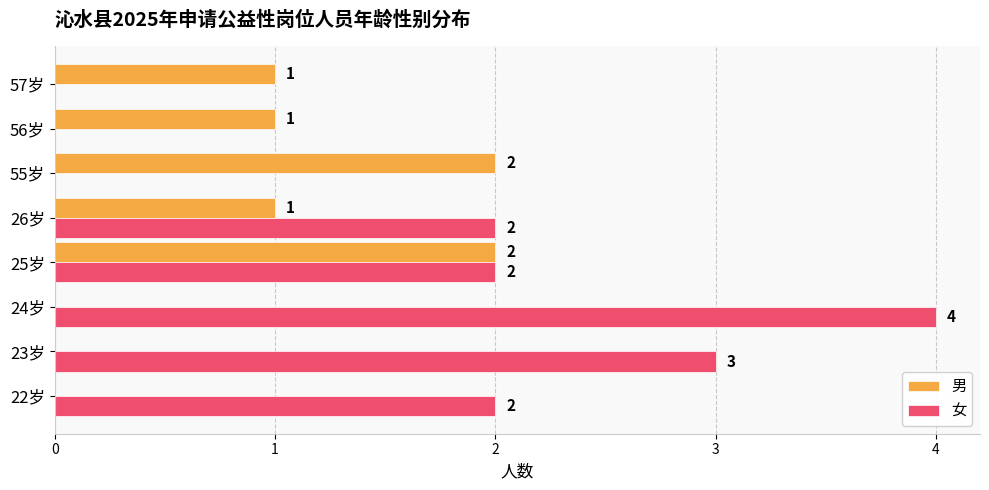

Is it true that 男 equals 2 at 56岁?

False